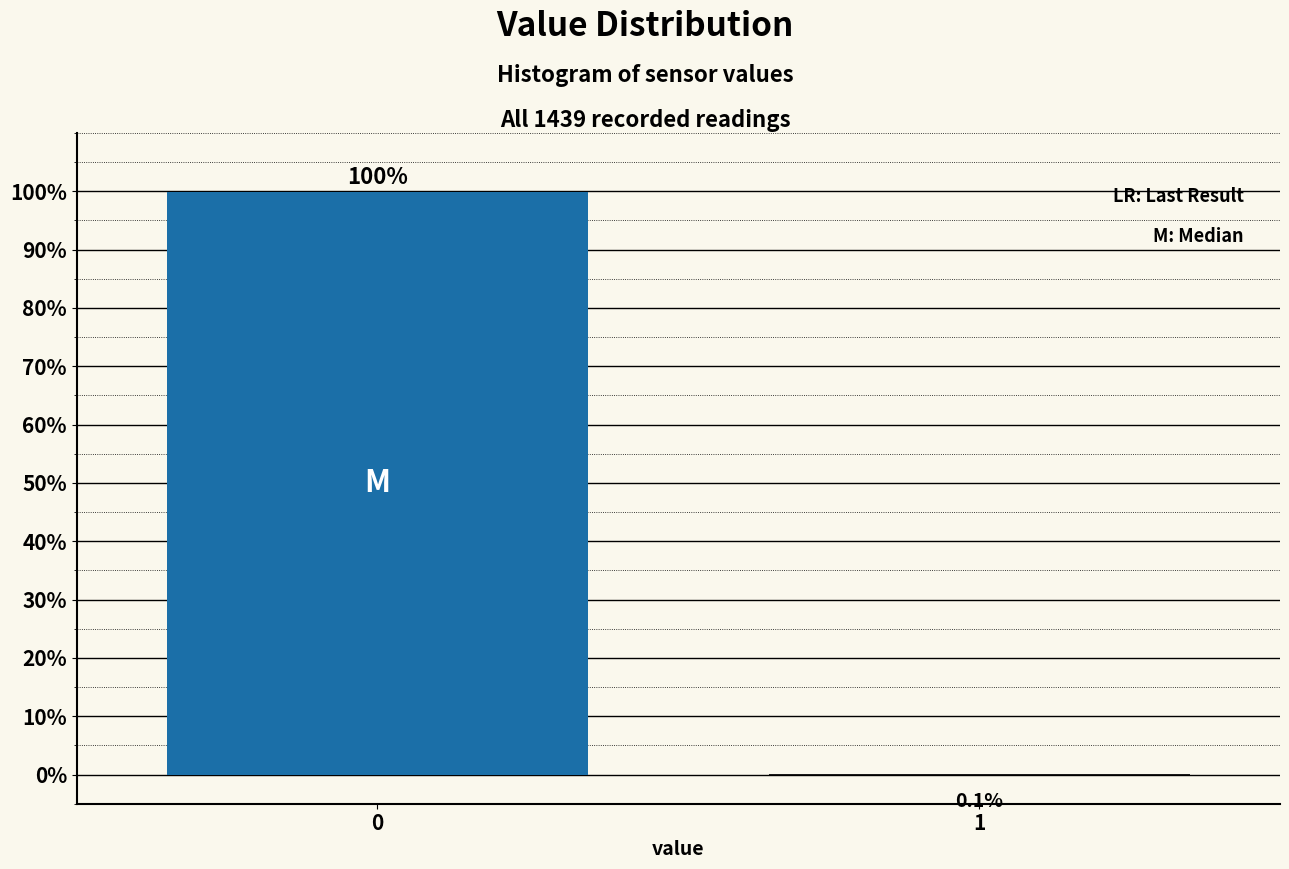

Reading left to right, transcribe all the data shown in this chart.

0=99.9	1=0.1